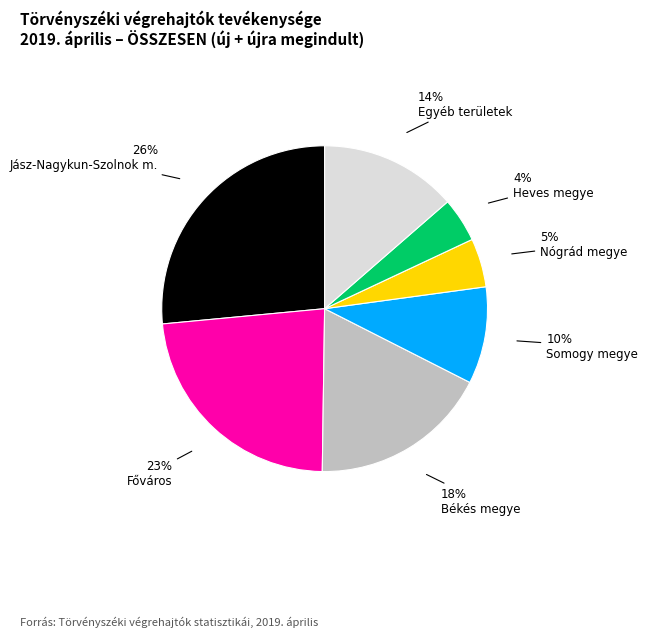

Which has a higher value, Békés megye or Heves megye?

Békés megye